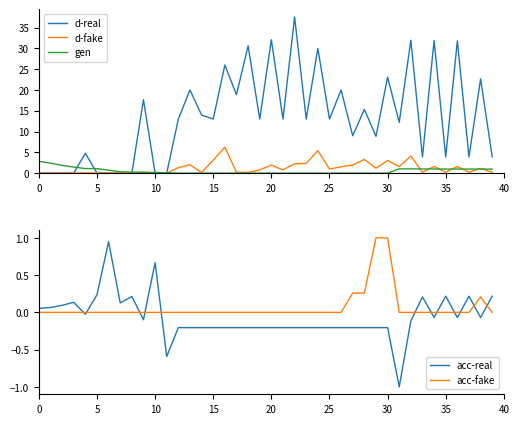

Which label corresponds to the largest value in the chart?

22